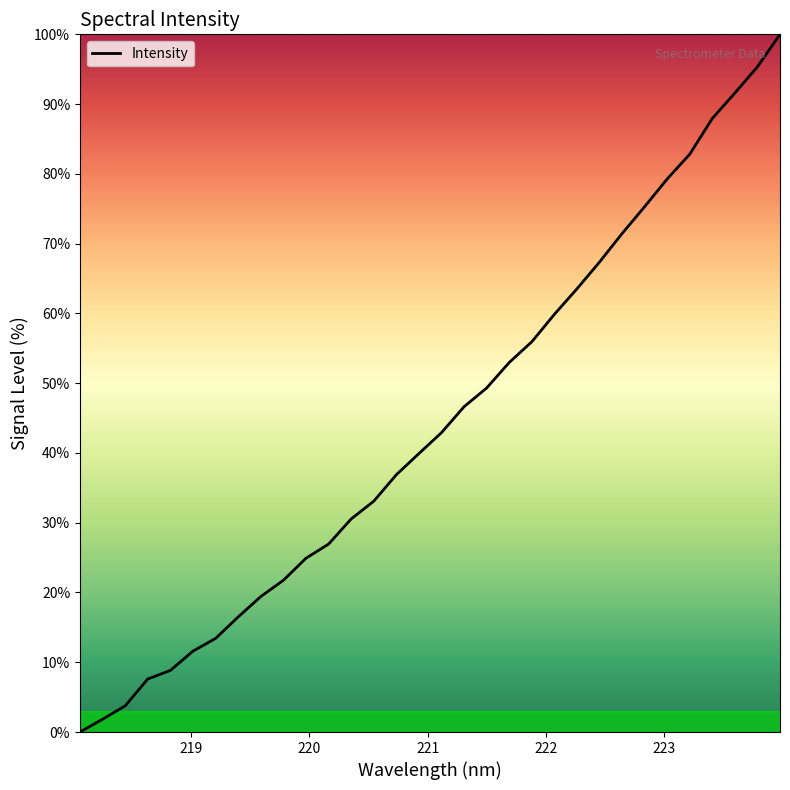

What is the maximum value shown in the chart?

100.0